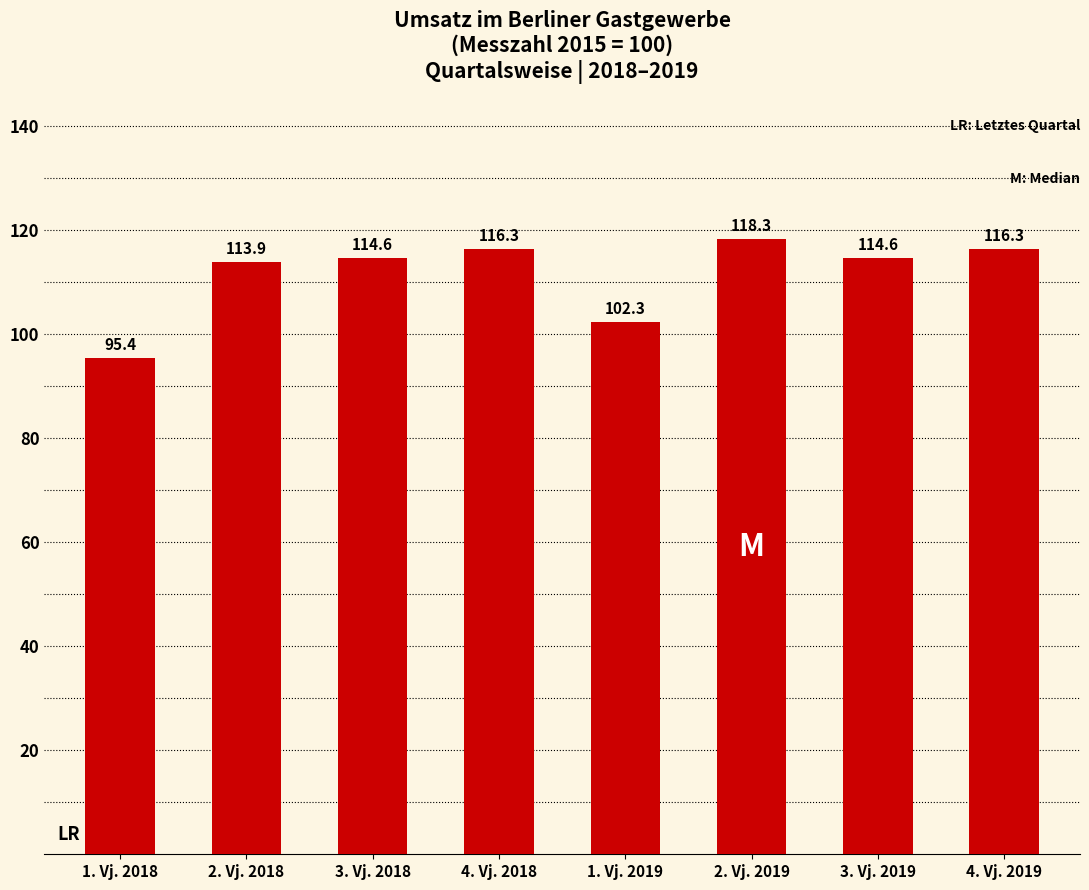

Count the number of values greater than 114.

5